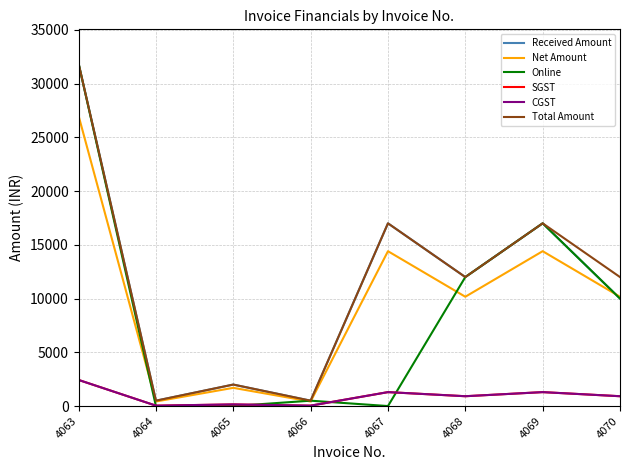

True or false: CGST has more than 0 points higher than both neighbors.

True